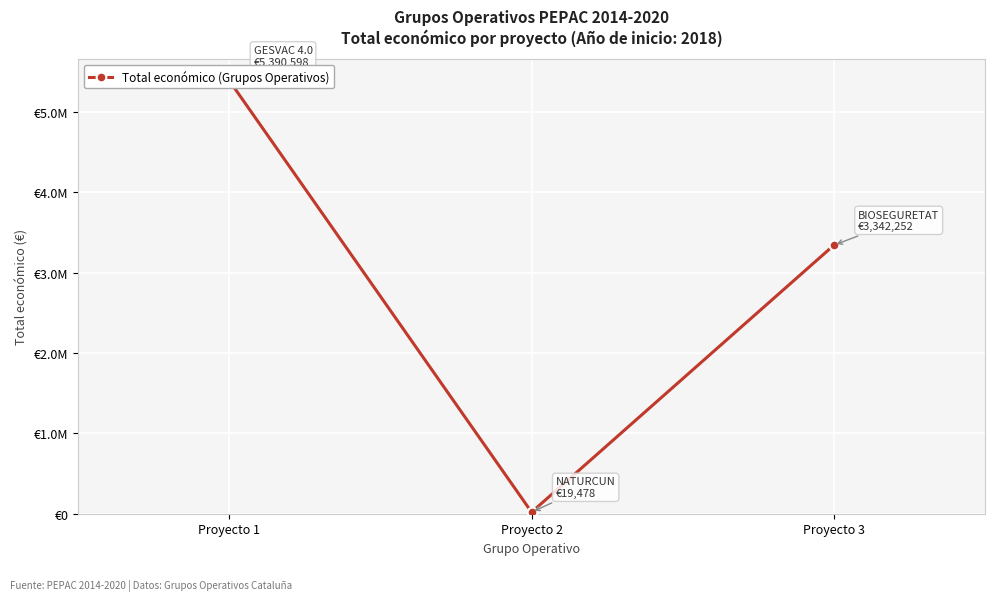

List the labels in order of value, smallest first.

Proyecto 2, Proyecto 3, Proyecto 1